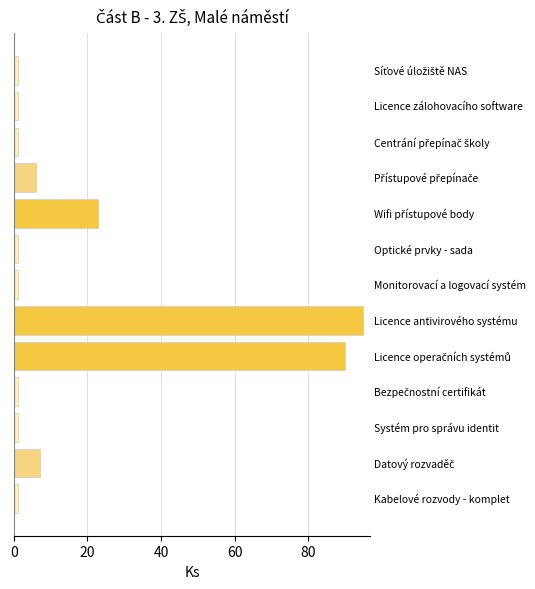

What is the average value?

18